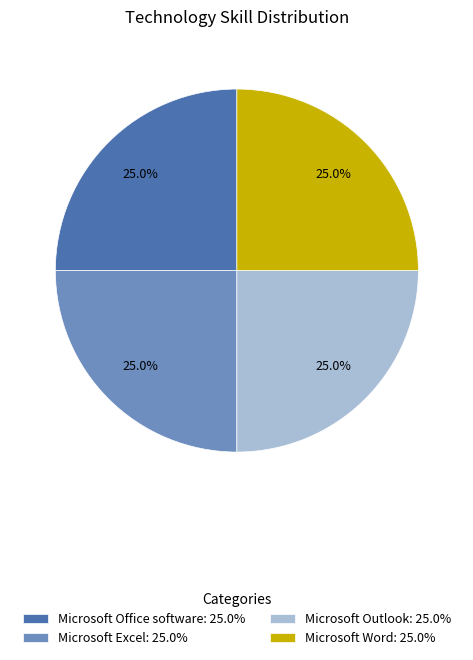

Does Microsoft Outlook: 25.0% account for over 50% of the chart?

No